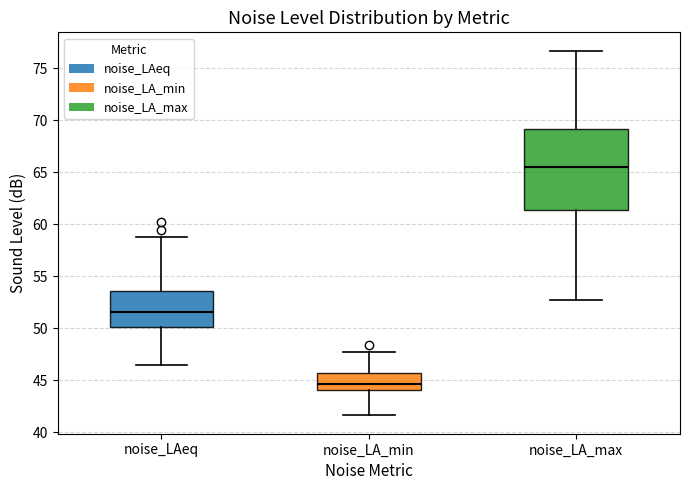

Comparing the boxes themselves (not the whiskers), which one is the tallest?

noise_LA_max